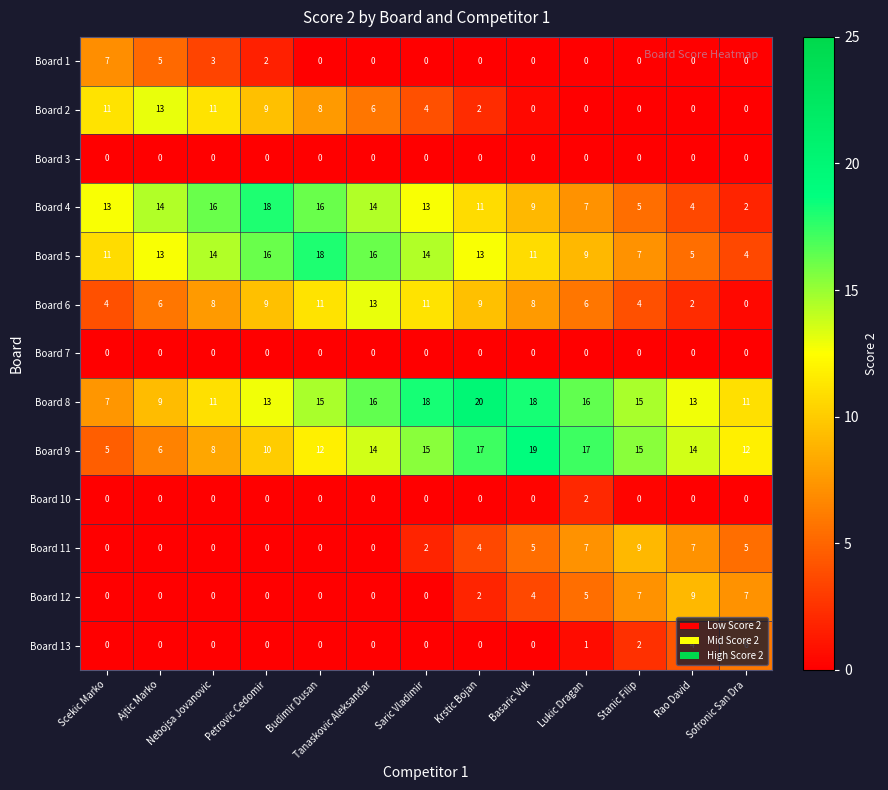

At which label is Board 12 closest to 4?

Basaric Vuk